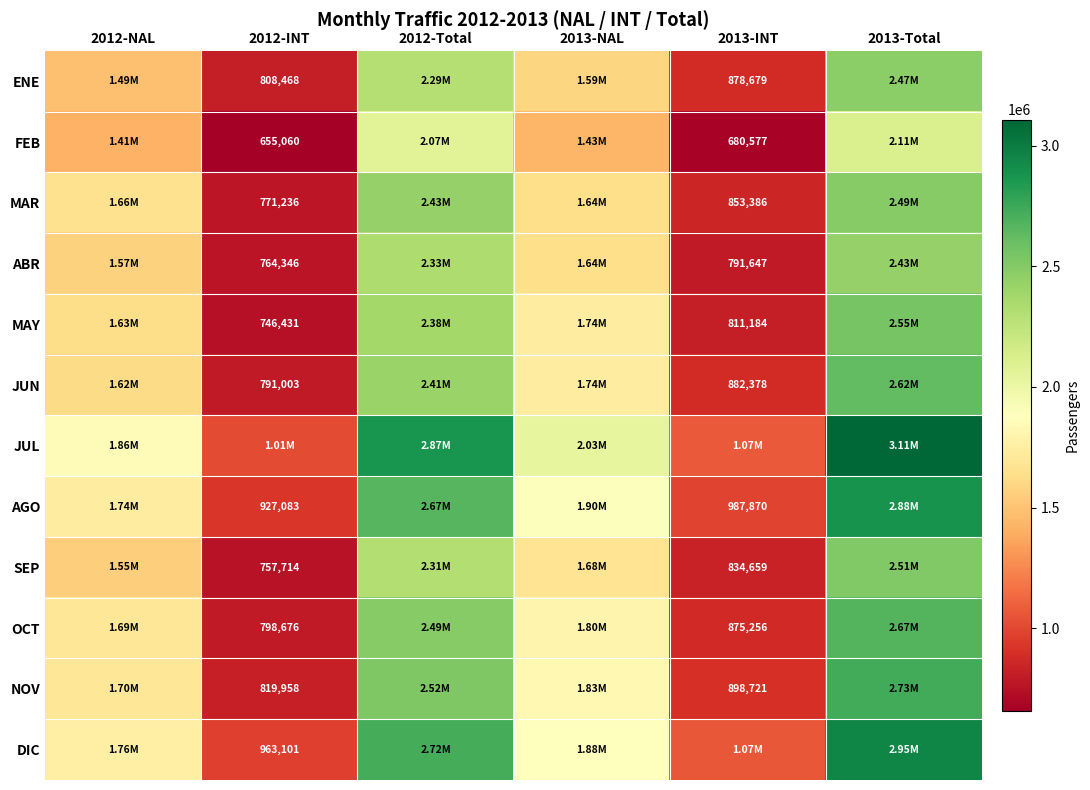

What is the average value of the DIC series?

1890264